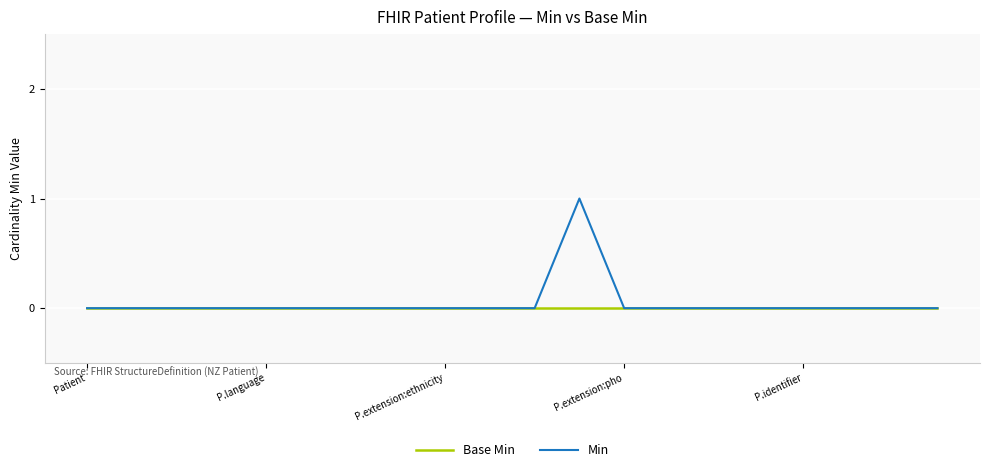

Rank the series by their maximum value, from lowest to highest.

Base Min, Min